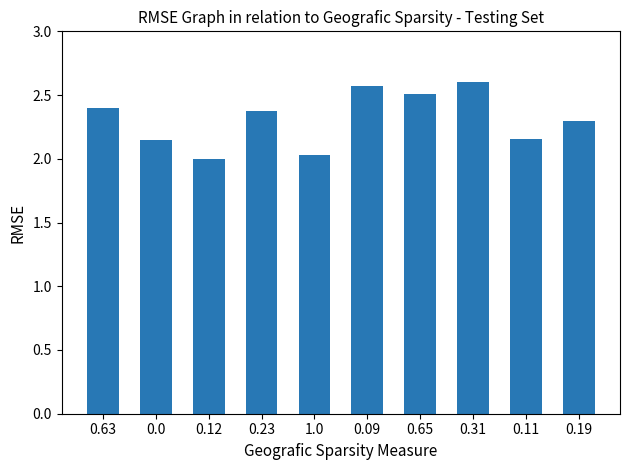

Between 0.65 and 0.23, which is larger?

0.65